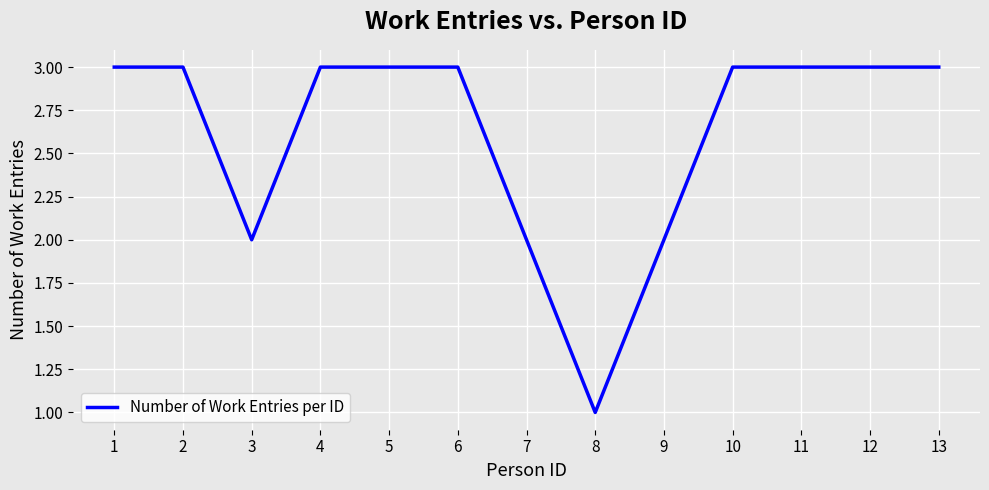

What is the greatest value displayed?

3